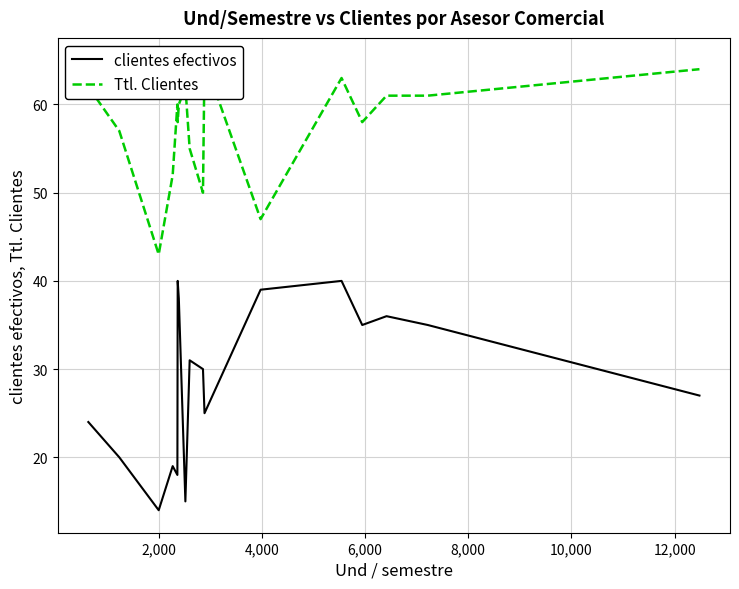

What are all the series names shown in the legend?

clientes efectivos, Ttl. Clientes